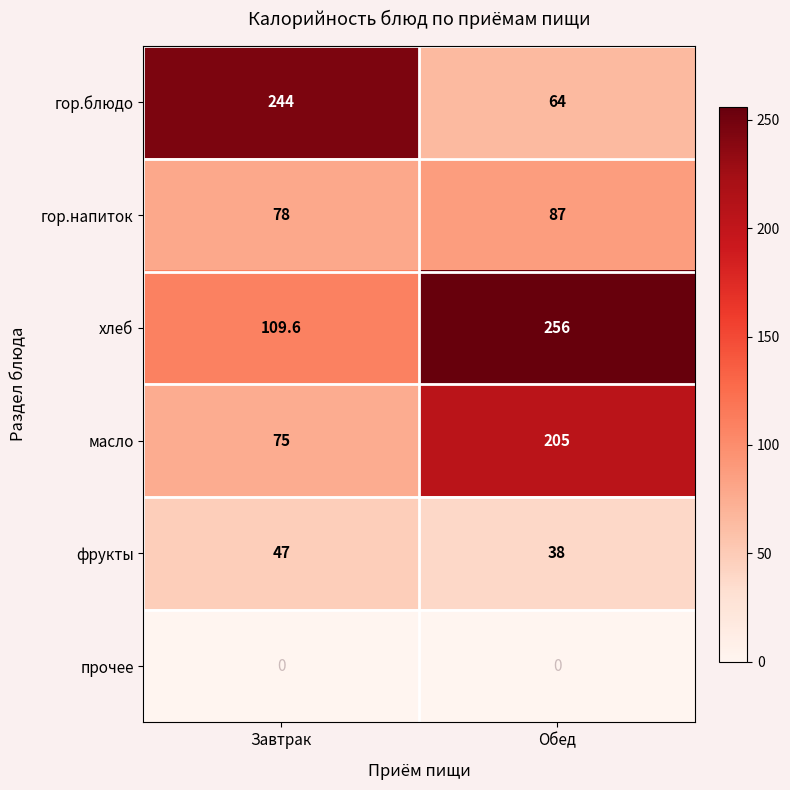

Which series changed the most between Завтрак and Обед?

гор.блюдо